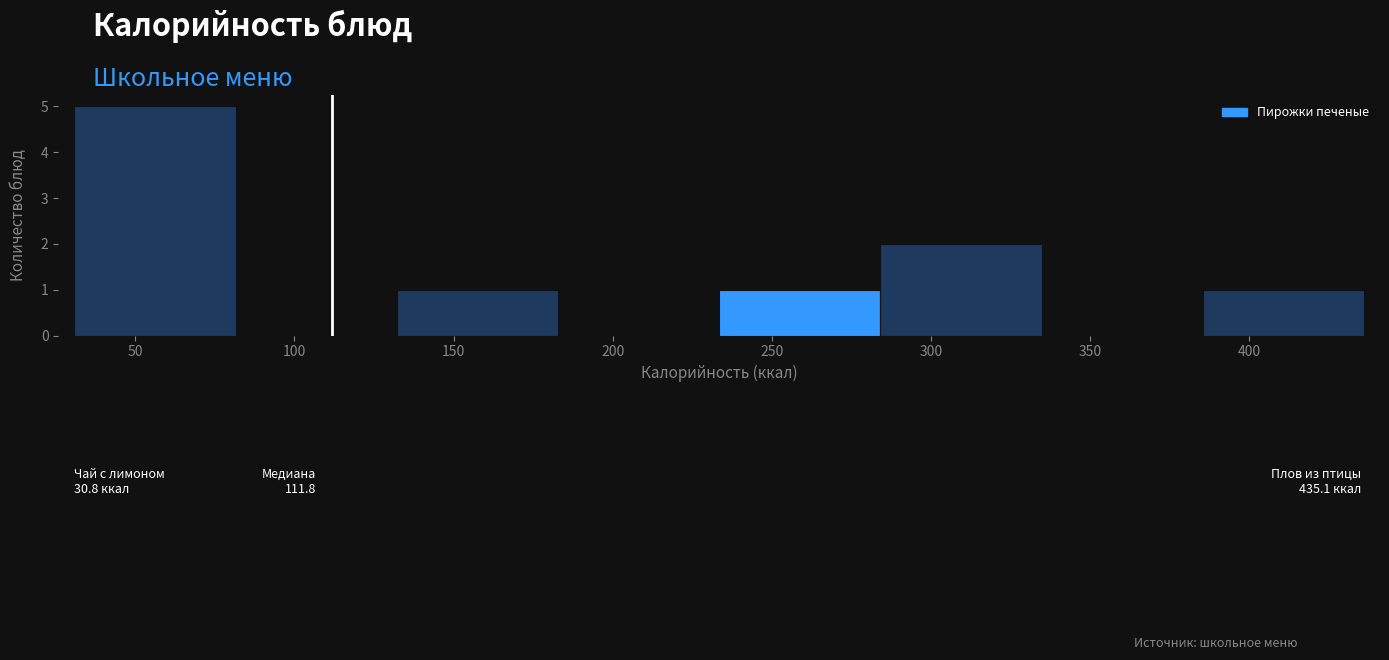

Which range on the x-axis has the tallest bar?

30 to 80